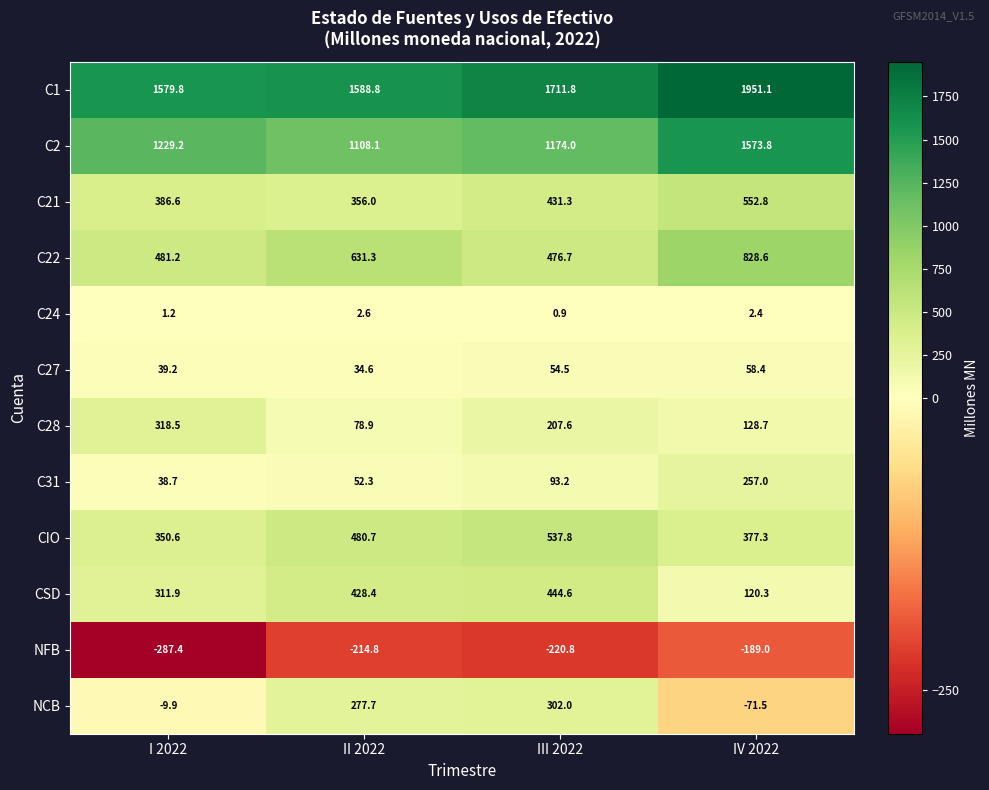

What is the total value across all series at II 2022?

4824.6